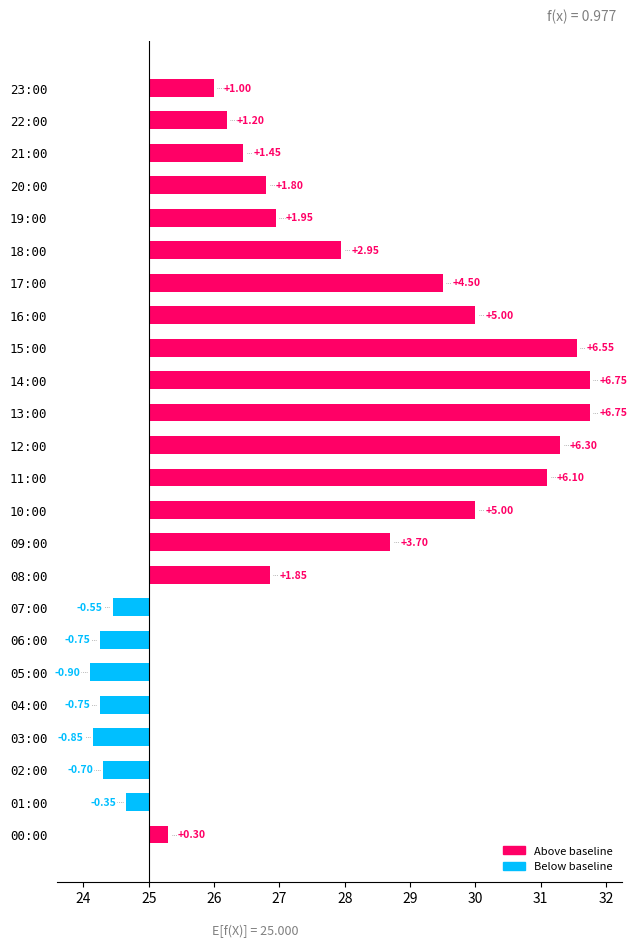

Does the chart contain any negative values?

Yes